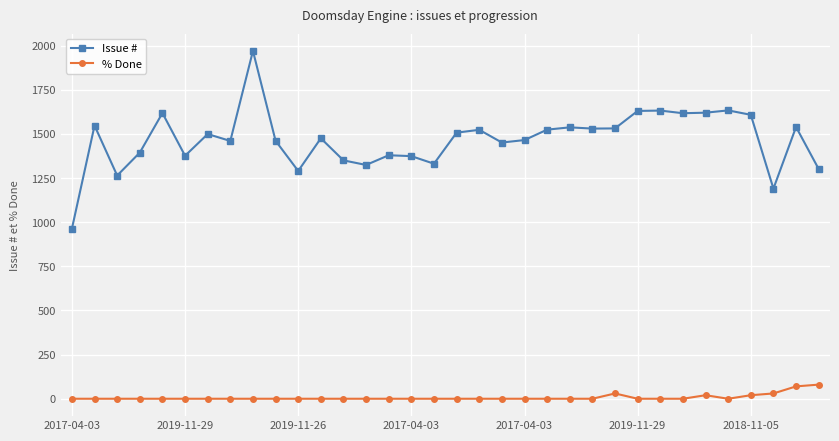

What is the minimum value for Issue #?

963